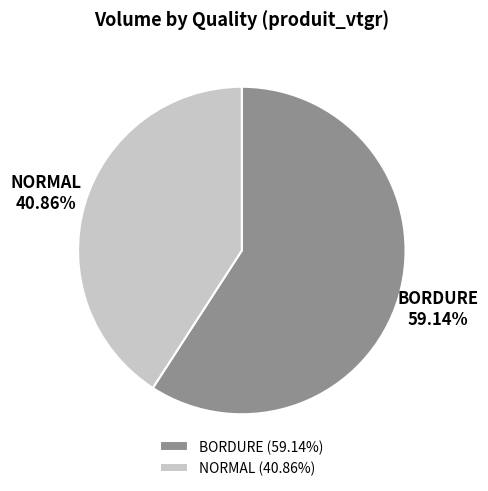

Approximately how many times larger is the value at BORDURE compared to NORMAL?

1.4